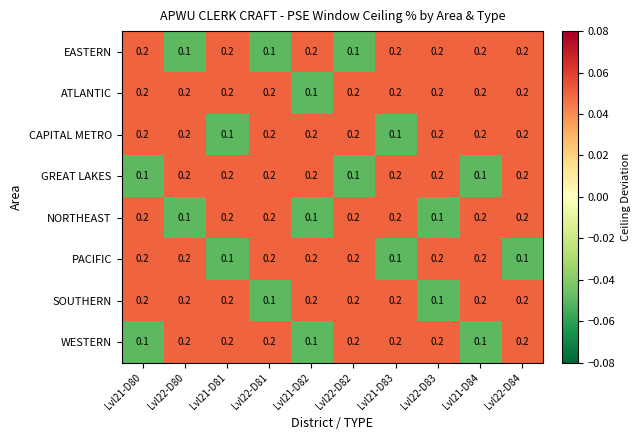

What is the sum of the CAPITAL METRO values at Lvl21-D82 and Lvl22-D80?

0.4